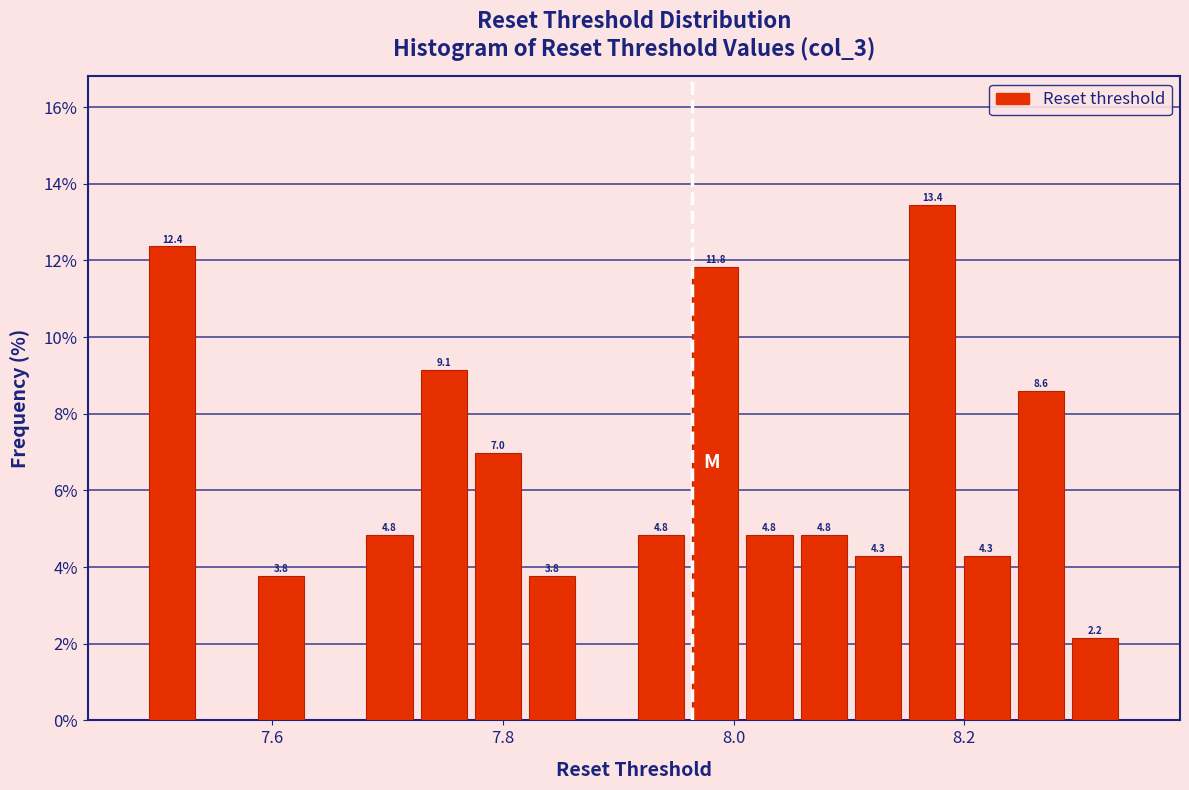

Around what value on the x-axis is the tallest bar? Give the approximate position of its centre, as read against the axis.

8.18